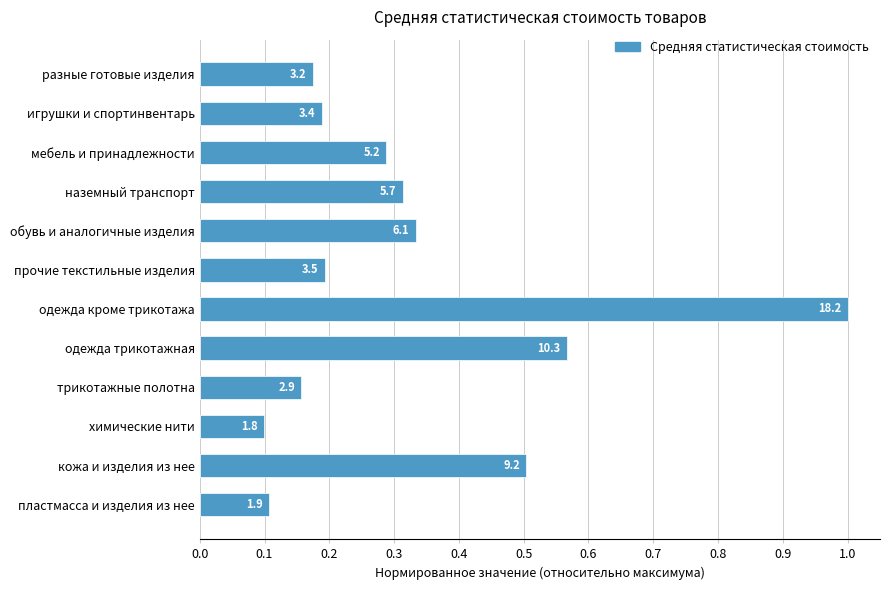

How many bars are there in total?

12